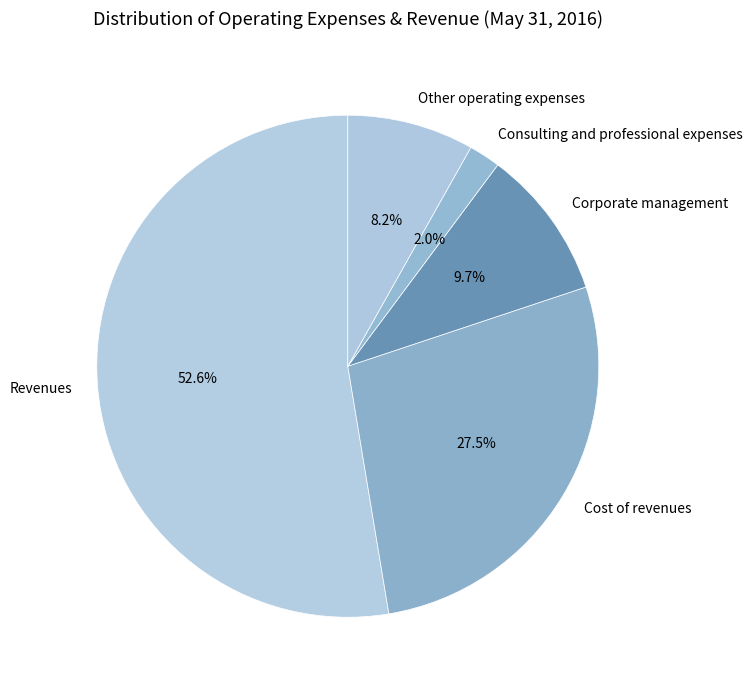

To the nearest percent, what percentage of the pie is Consulting and professional expenses?

2%